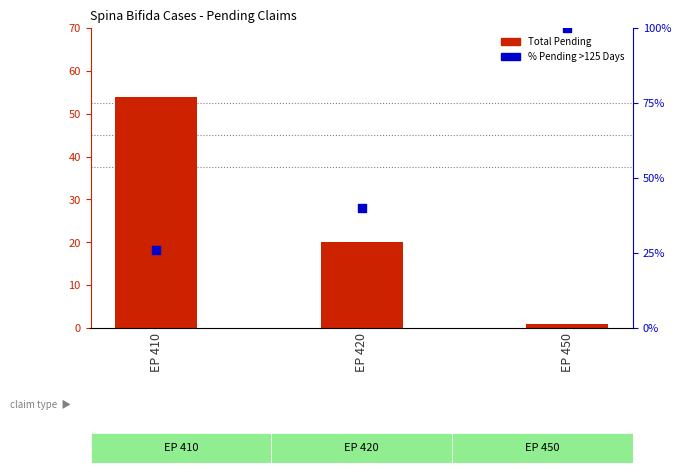

What is the change in value from EP 410 to EP 420?

+14.1